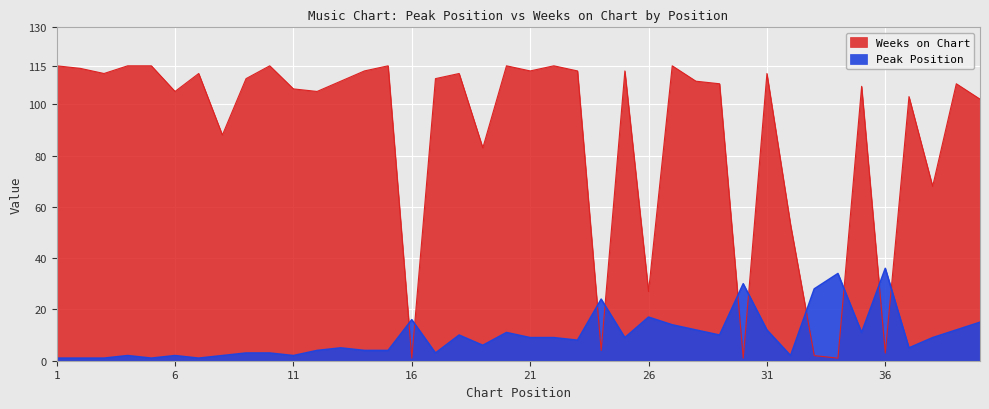

Read the Peak Position value at 8.

2